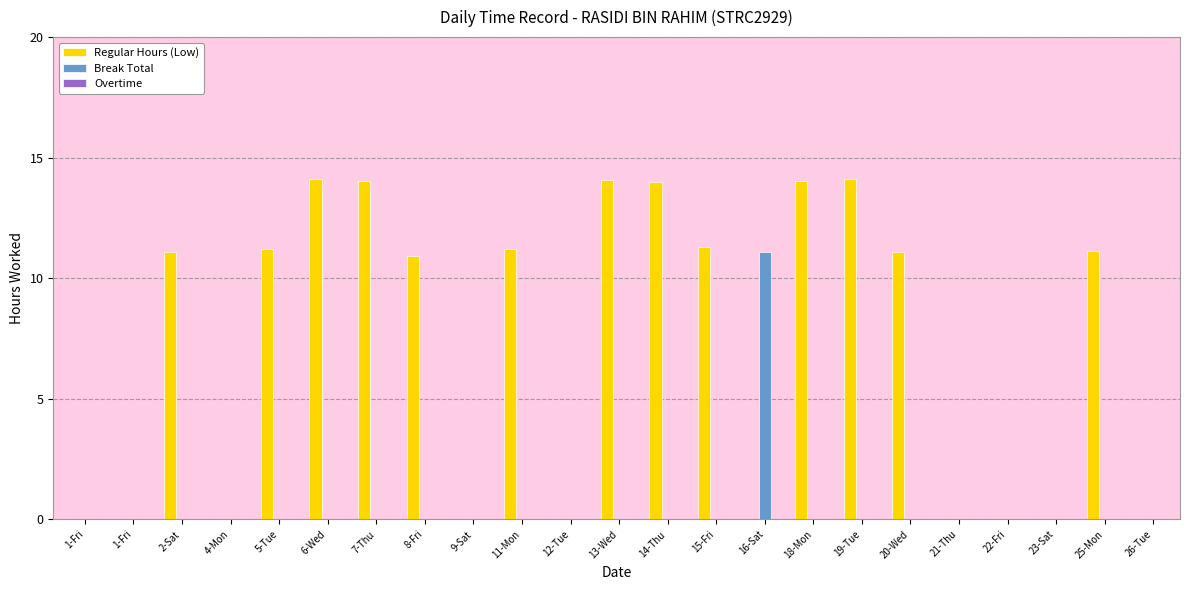

Reading right to left, list all the values displayed in this chart.

Regular Hours (Low): 0.0	11.1	0.0	0.0	0.0	11.1	14.1	14.0	0.0	11.3	14.0	14.1	0.0	11.2	0.0	10.9	14.0	14.1	11.2	0.0	11.1	0.0	0.0
Break Total: 0.0	0.0	0.0	0.0	0.0	0.0	0.0	0.0	11.1	0.0	0.0	0.0	0.0	0.0	0.0	0.0	0.0	0.0	0.0	0.0	0.0	0.0	0.0
Overtime: 0.0	0.0	0.0	0.0	0.0	0.0	0.0	0.0	0.0	0.0	0.0	0.0	0.0	0.0	0.0	0.0	0.0	0.0	0.0	0.0	0.0	0.0	0.0